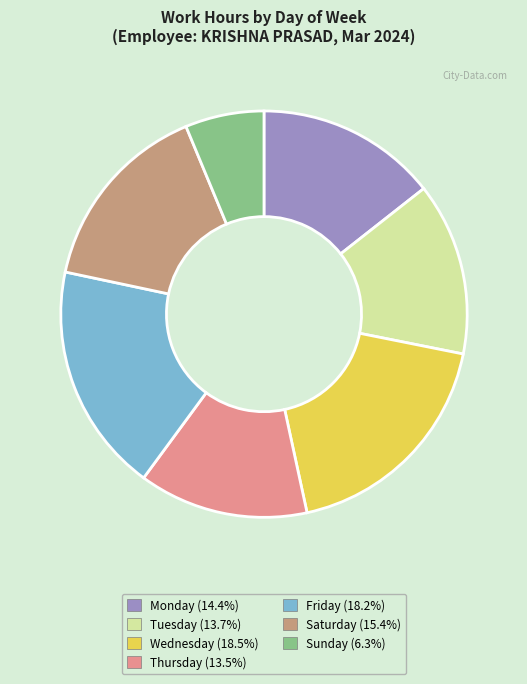

Does any single category account for the majority?

No